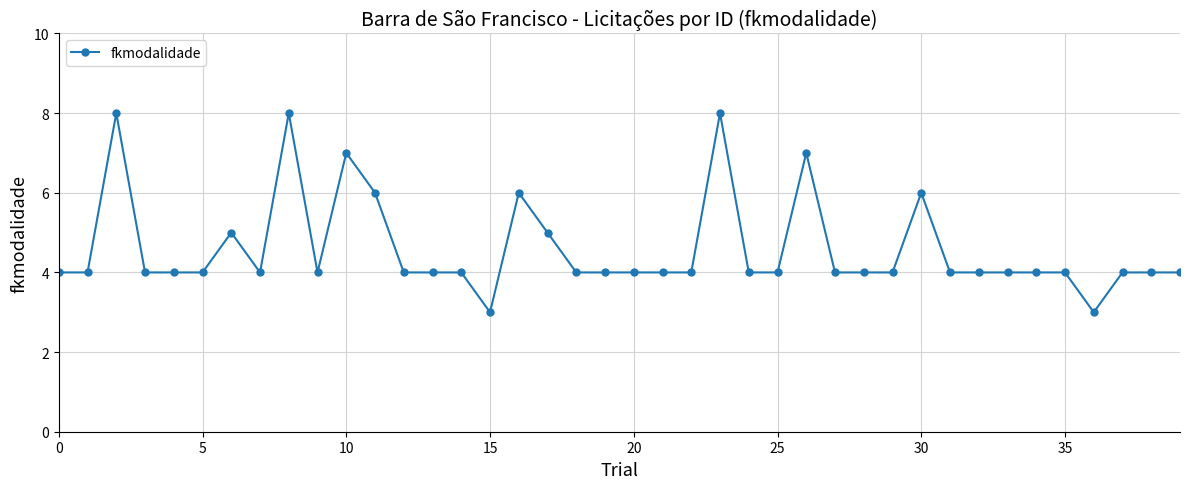

What is the average value?

5